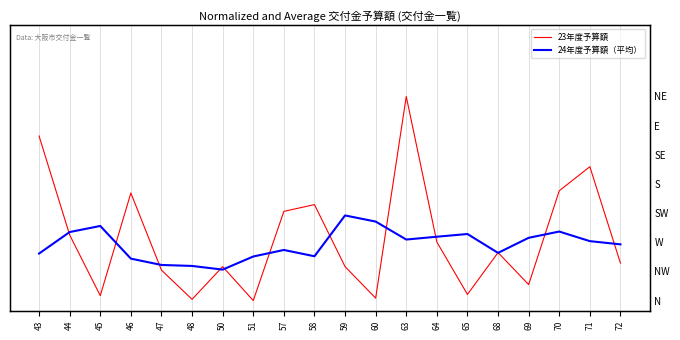

What is the value of the 24年度予算額（平均） point at the 5th from the left?

0.2